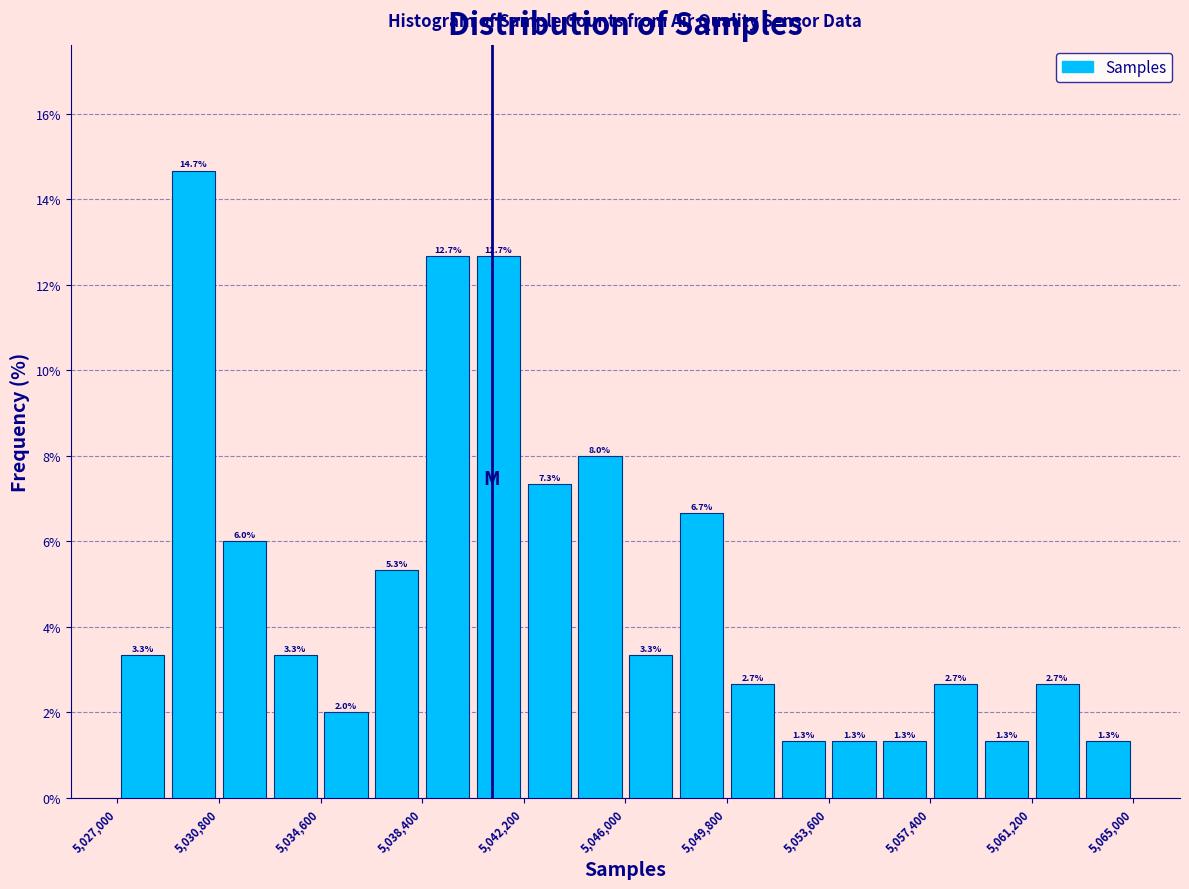

Read against the x-axis, roughly where is the centre of the tallest bar?

5030000